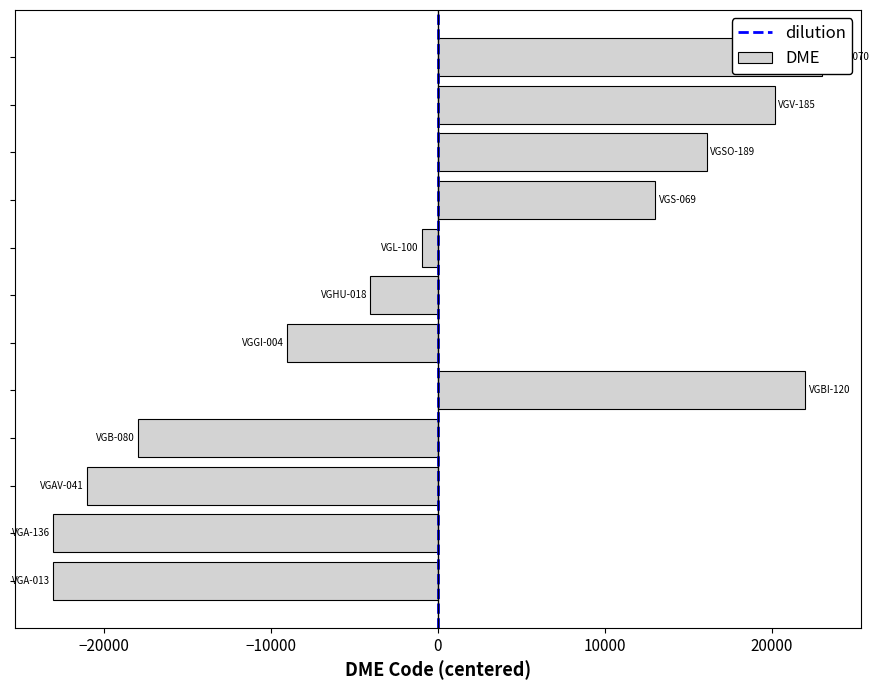

Count the number of values greater than -963.

5